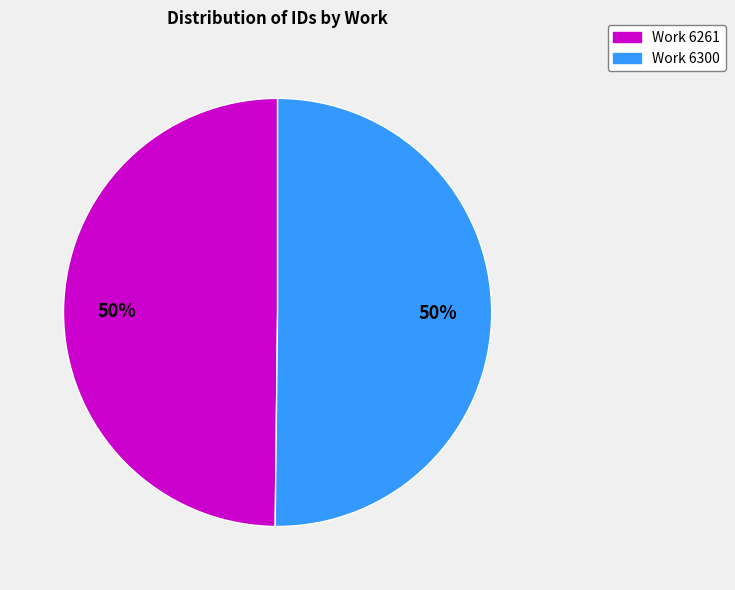

Is the sum of Work 6300 and Work 6261 greater than half?

Yes